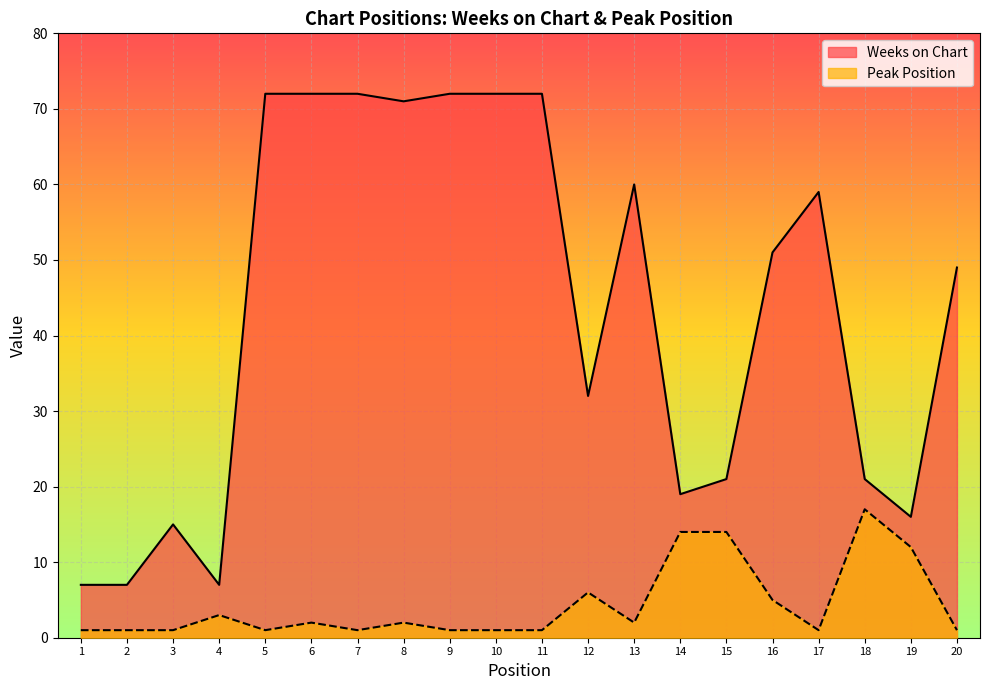

Which has a higher value, 1 or 2?

1